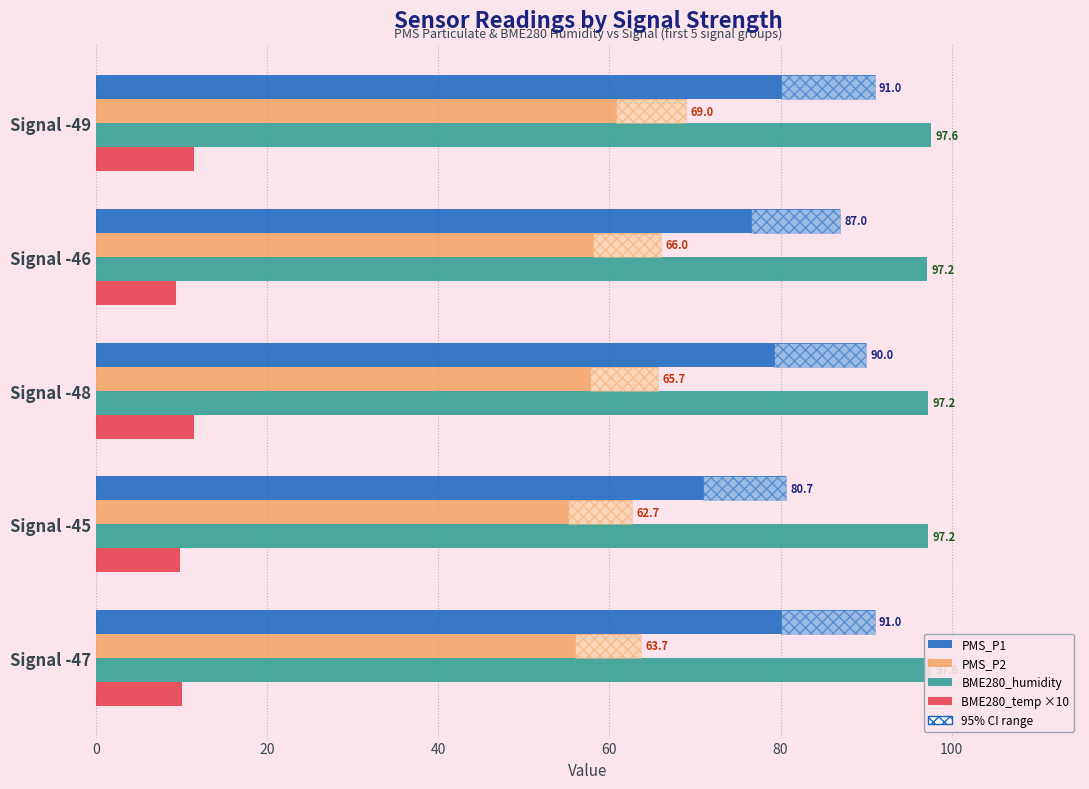

What is the difference between the second highest and minimum values in the PMS_P1 series?

10.3